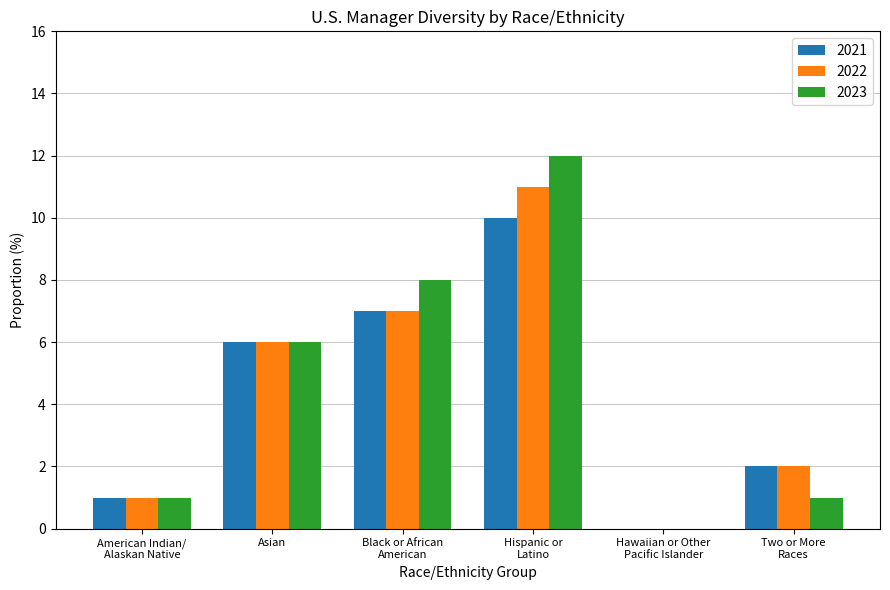

Which series has the largest range (max minus min)?

2023